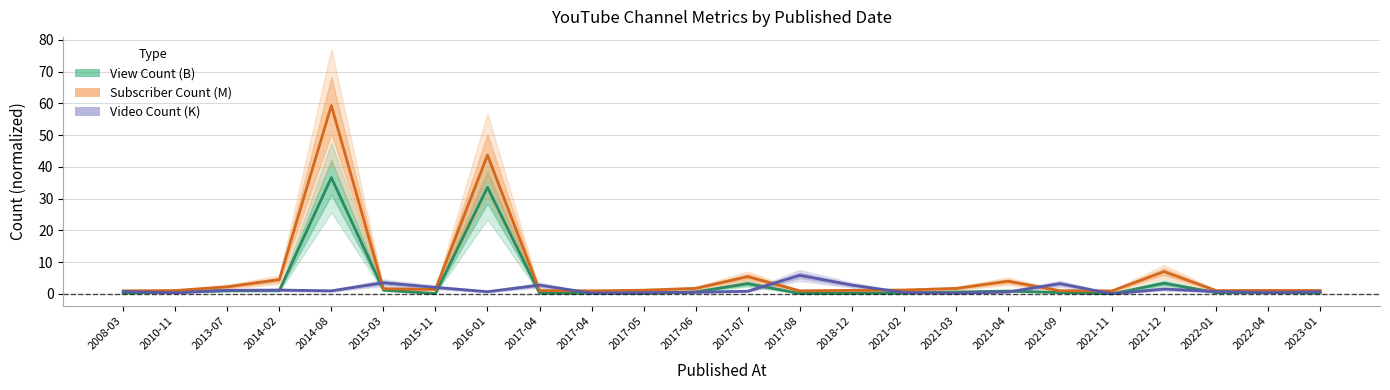

True or false: Subscriber Count (M) has more than 1 interior local peaks.

True